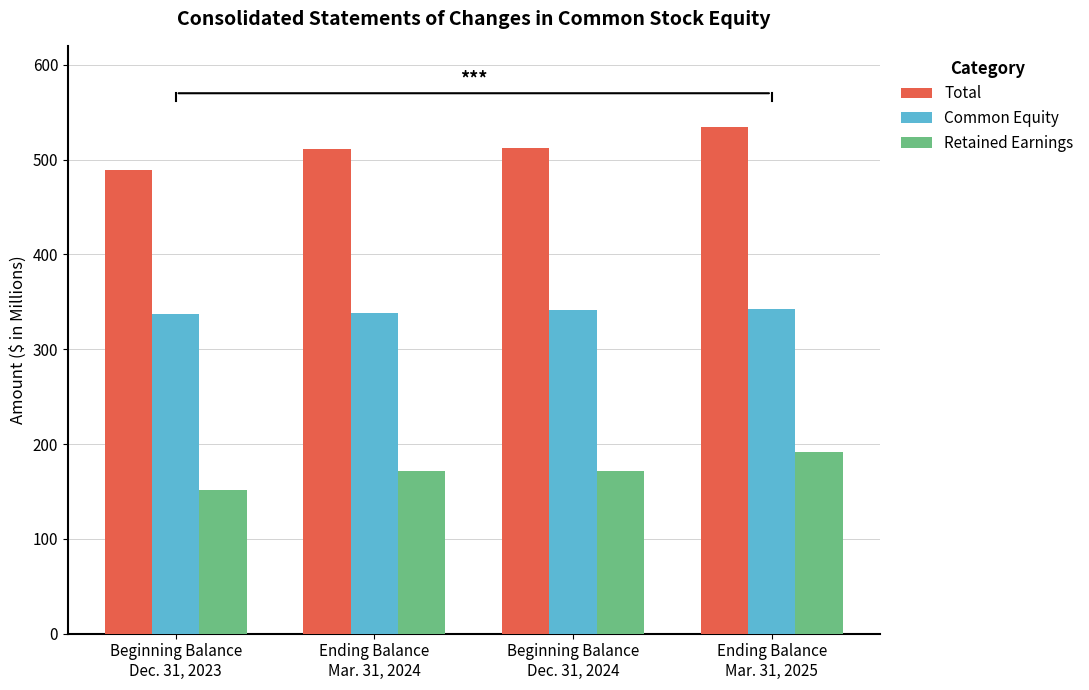

How many data points does each series have?

4